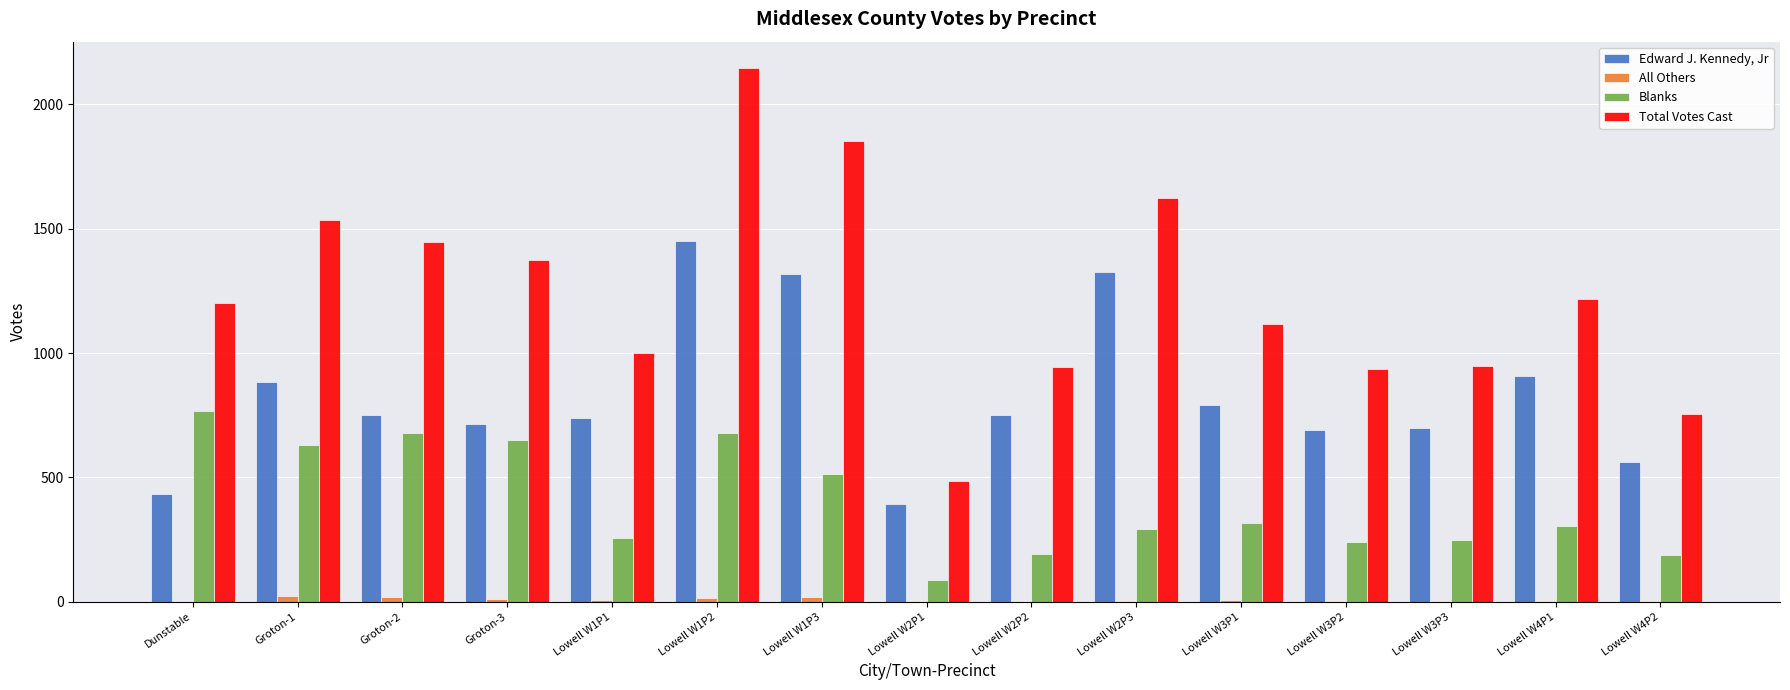

What is the maximum value shown in the chart?

2145